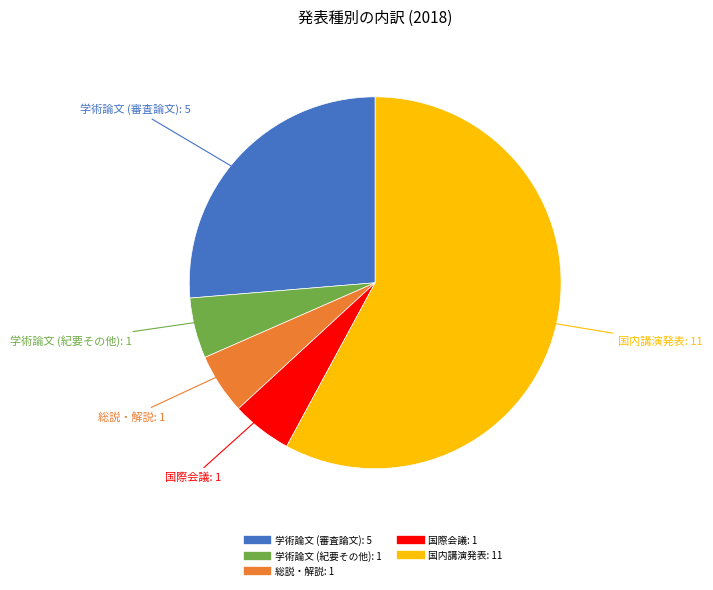

What is the largest slice in the pie chart?

国内講演発表